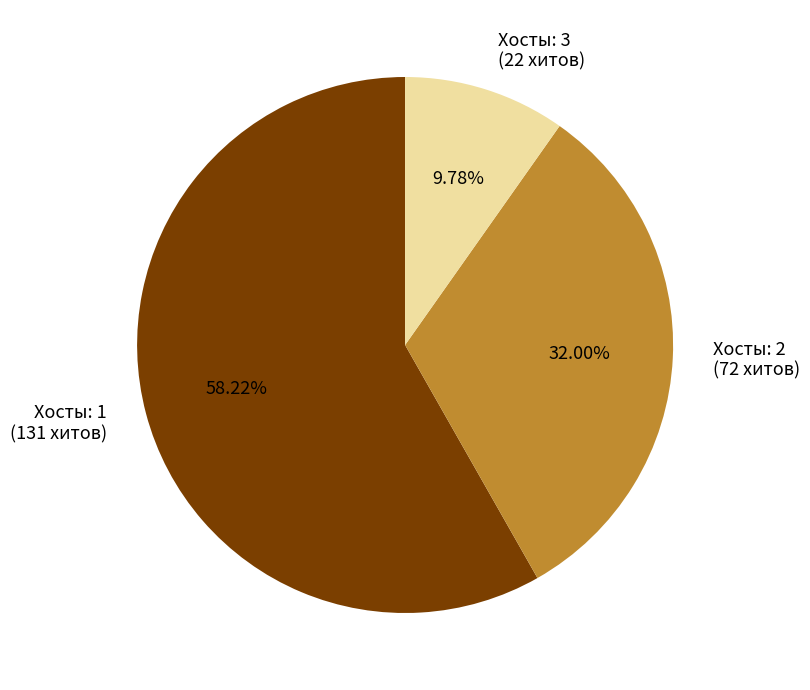

Do Хосты: 1 (131 хитов) and Хосты: 3 (22 хитов) together represent more than half of the pie?

Yes